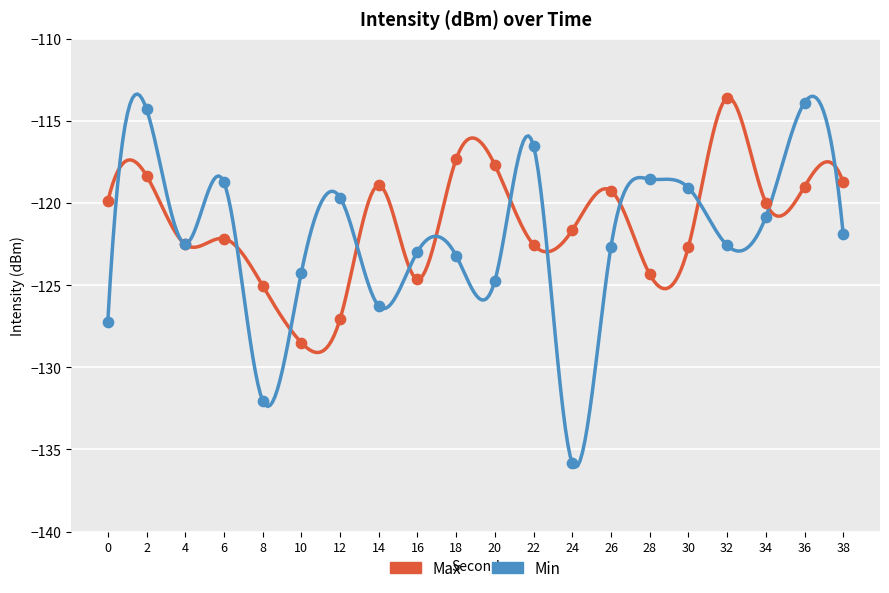

Is the value of Max at 0 greater than the value of Min at 18?

Yes